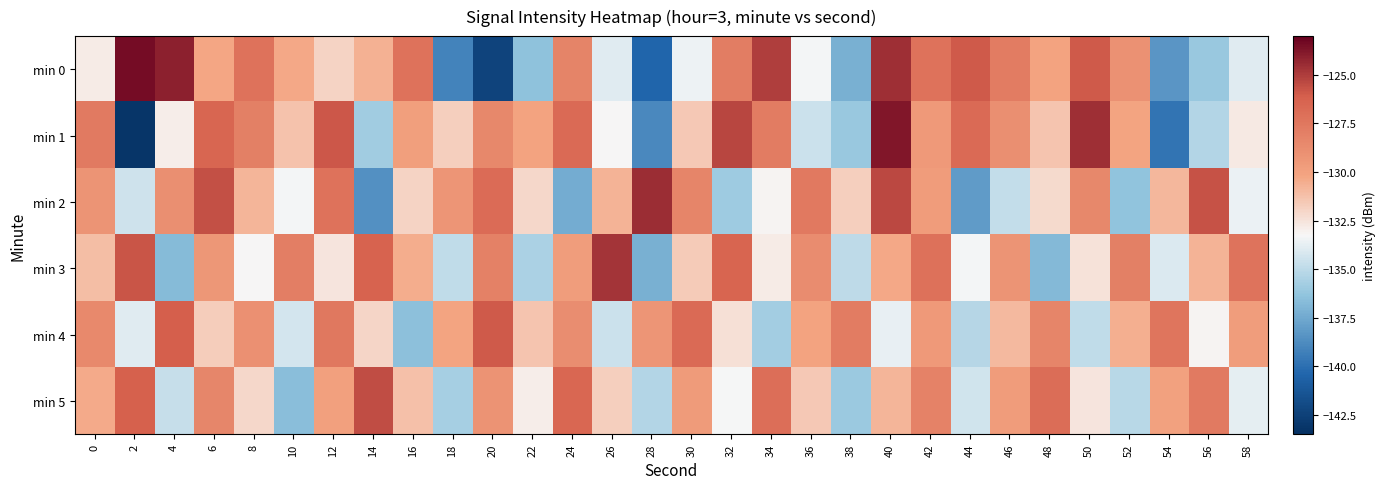

Which has a higher value, 20 or 30?

30